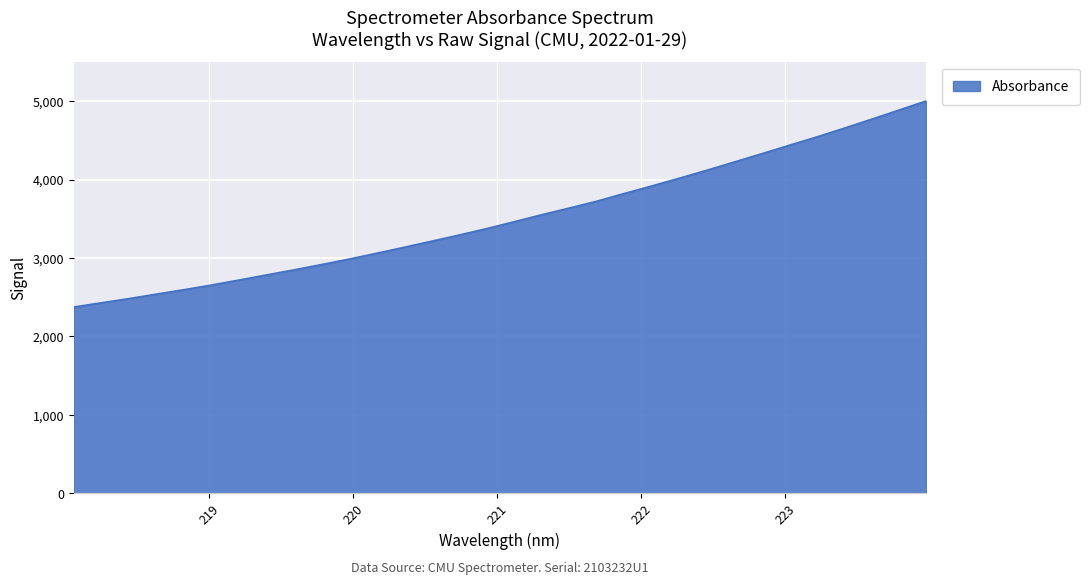

What is the smallest value displayed?

2375.5